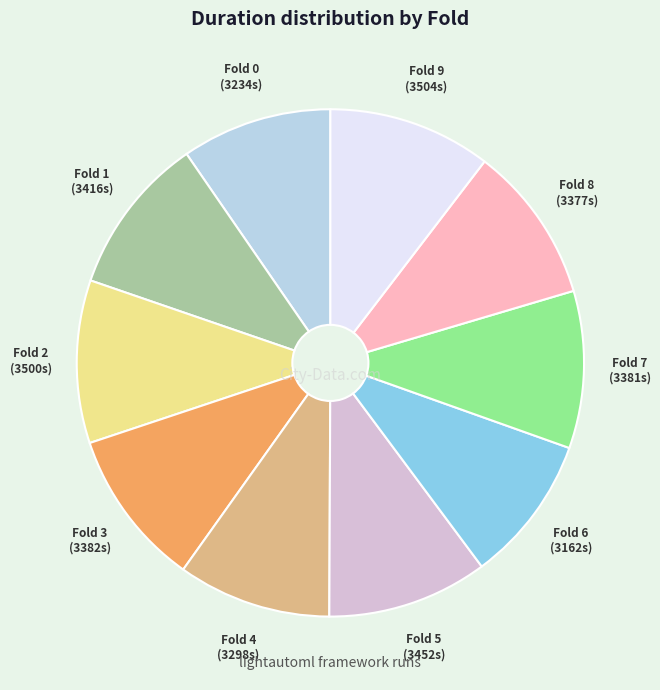

Is it true that Fold 9 is 10% of the pie?

True